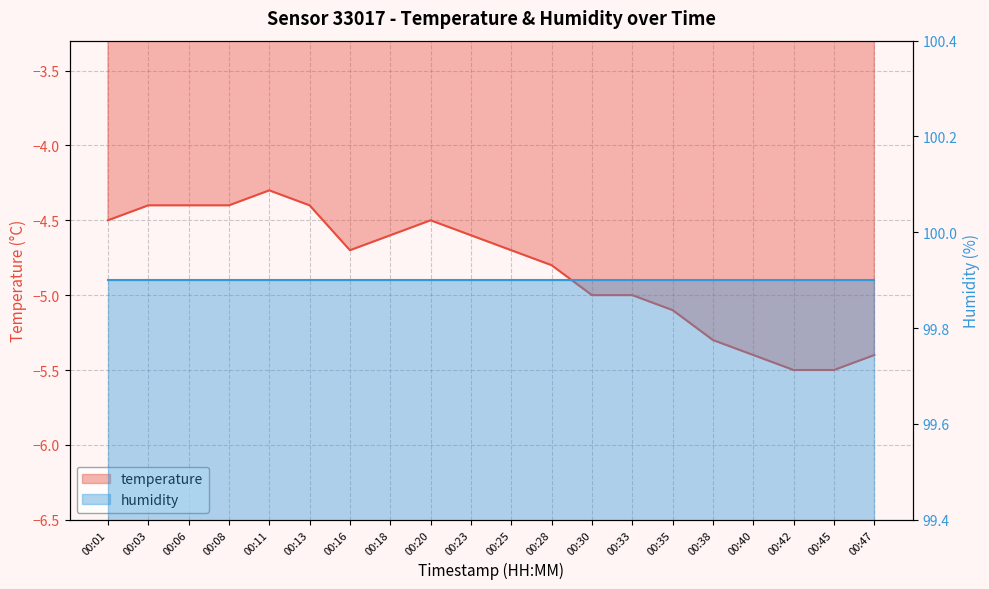

Does the chart display data point markers on the line(s)?

No